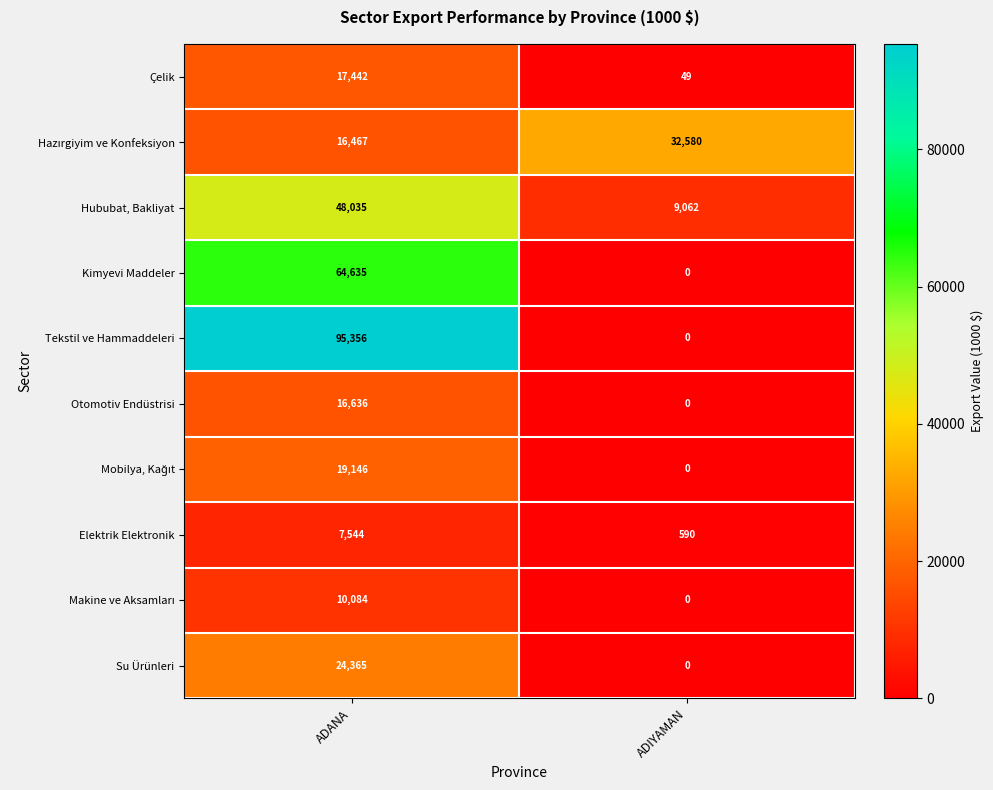

At which category is the sum across all series the highest?

ADANA